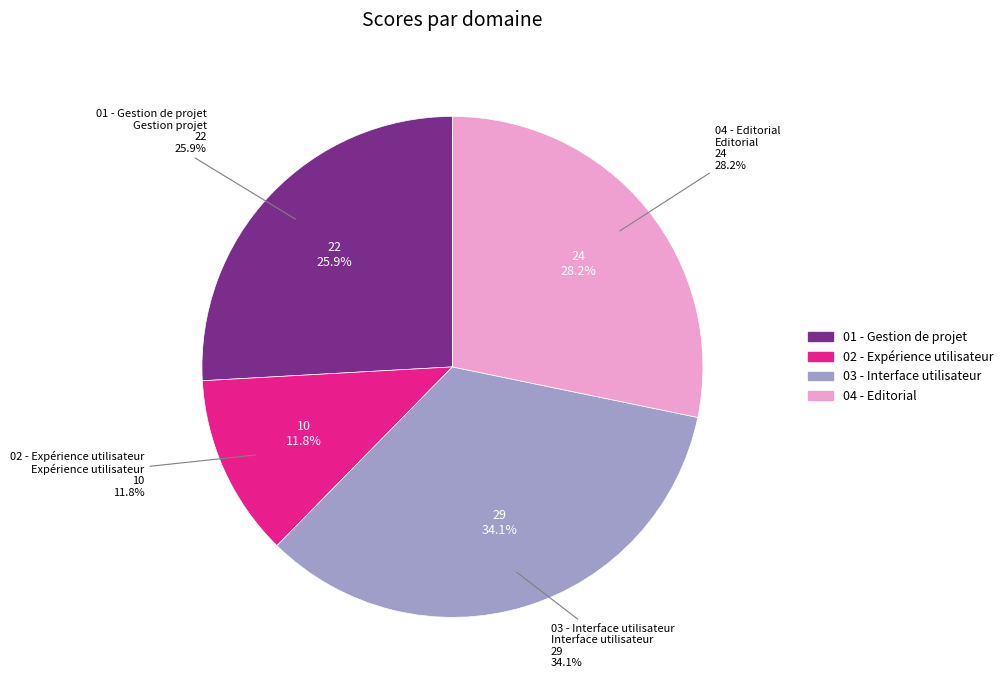

How many segments does this pie chart have?

4